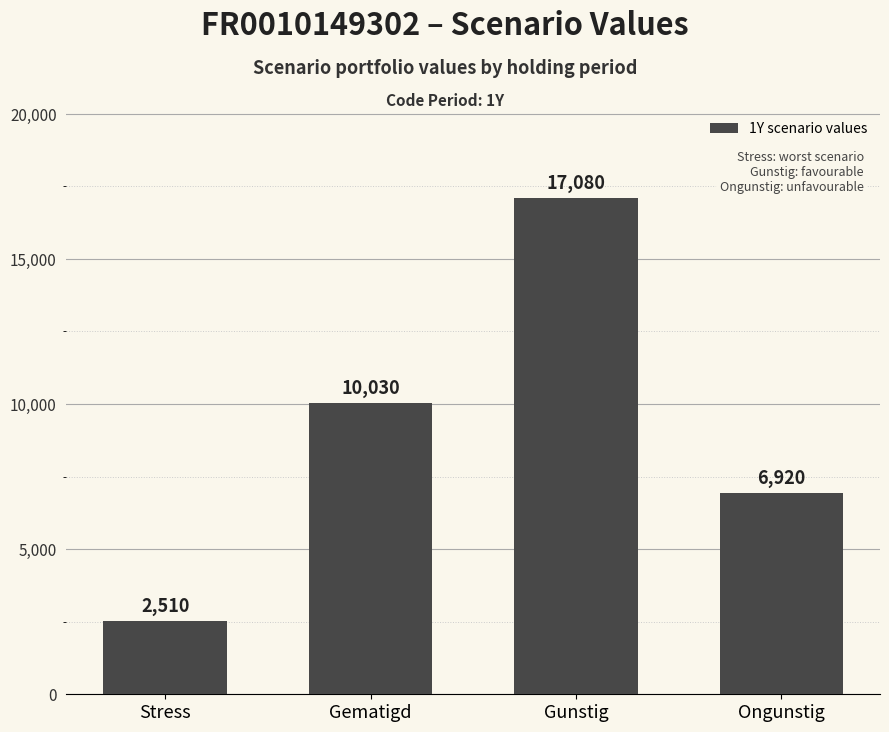

What is the change in value from Gunstig to Ongunstig?

-10160